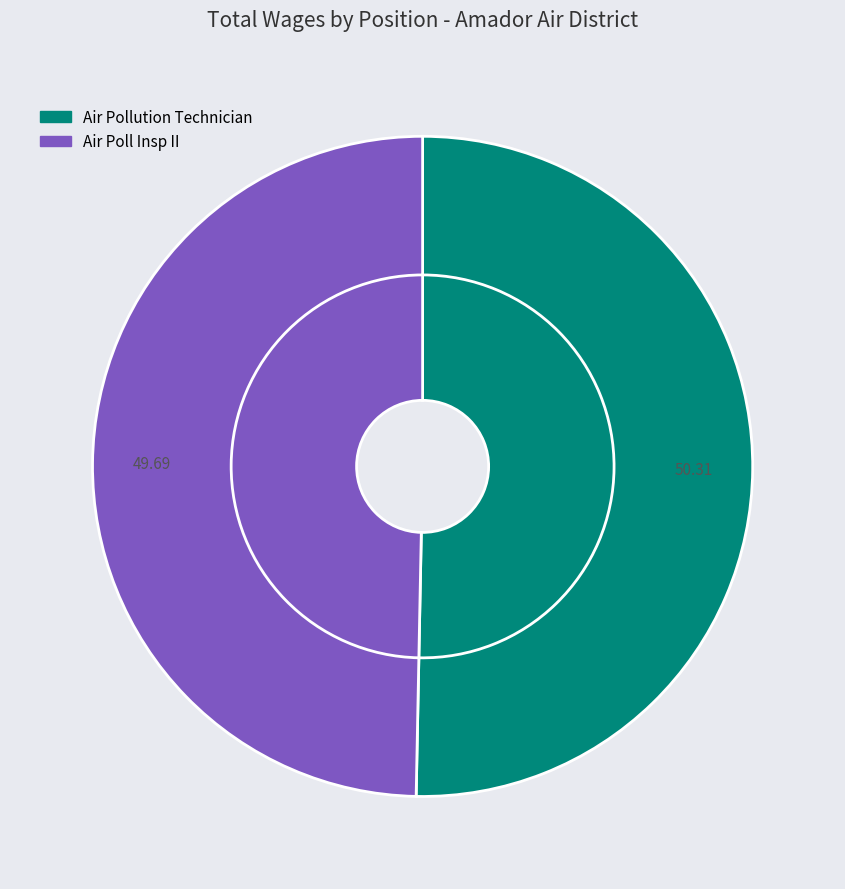

Combined, do Air Poll Insp II and Air Pollution Technician account for over 50%?

Yes